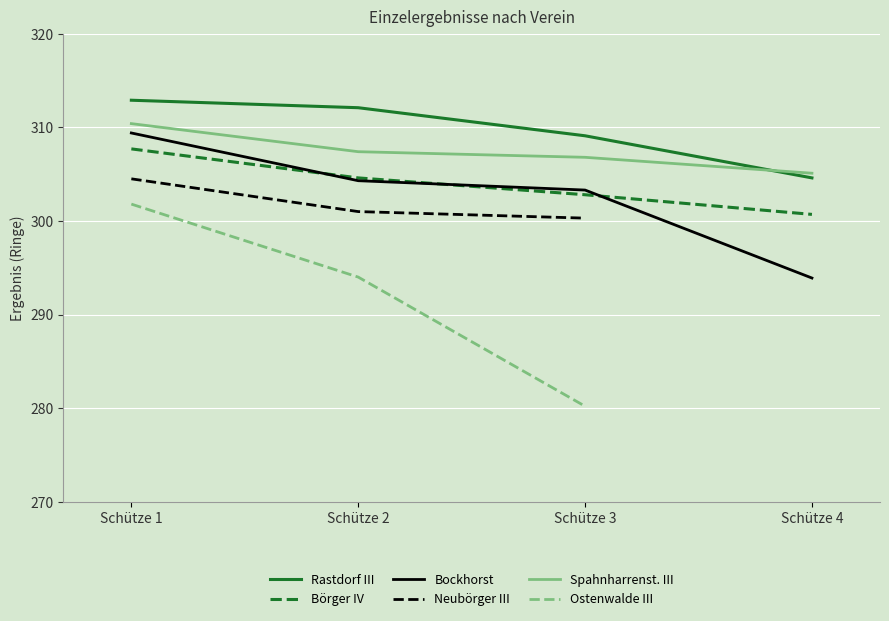

How many data points in Spahnharrenst. III are less than 307?

2